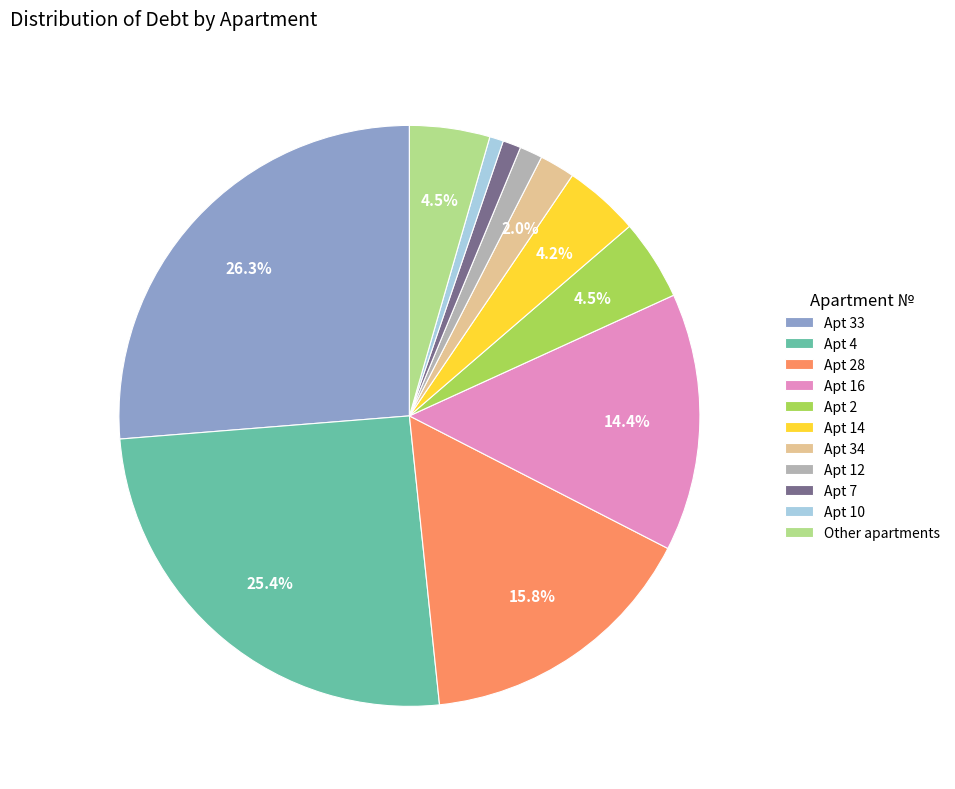

Does Apt 4 represent more than half of the total?

No